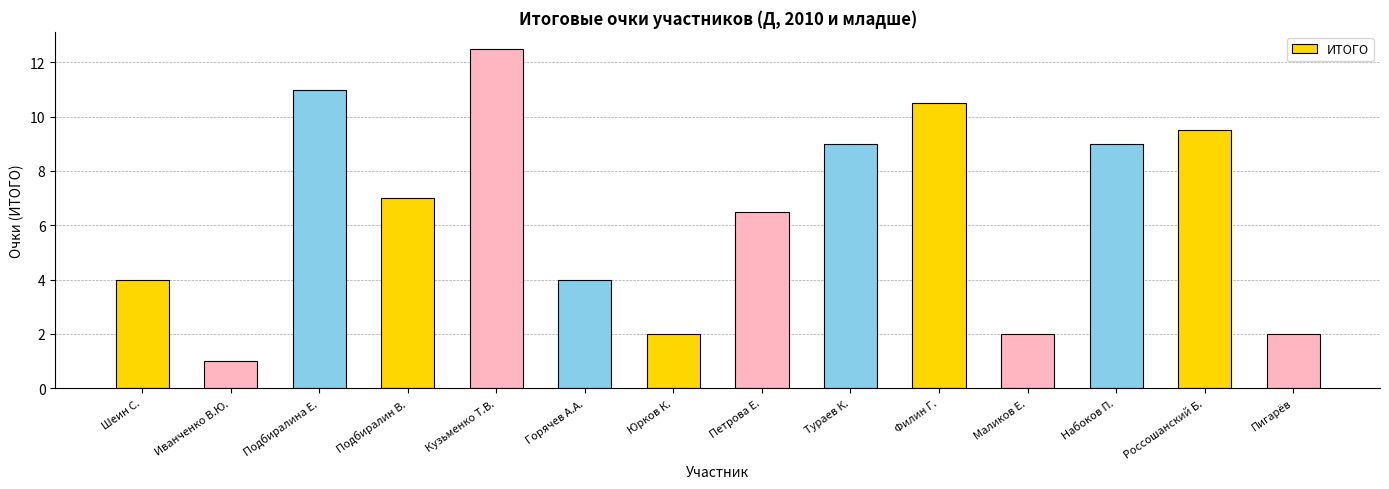

What is the label of the 5th bar from the left?

Кузьменко Т.В.